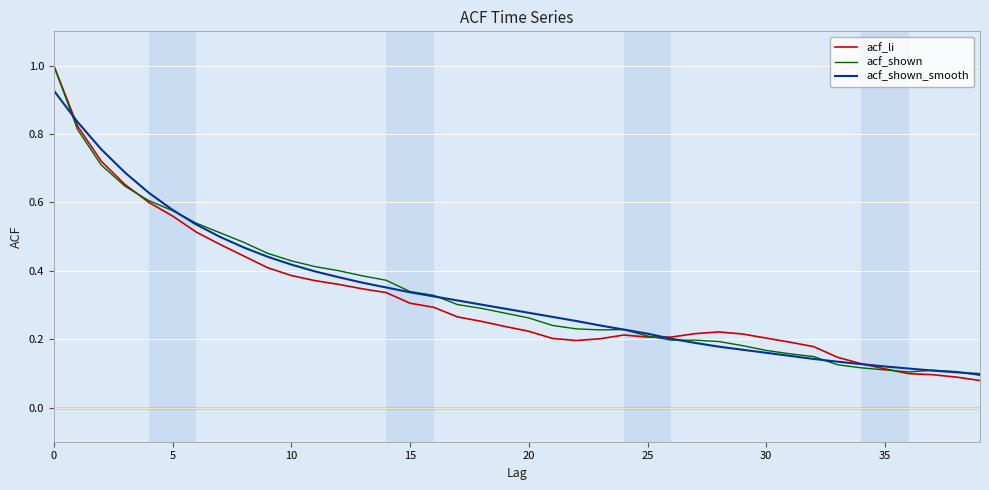

What is the maximum value for acf_li?

1.0